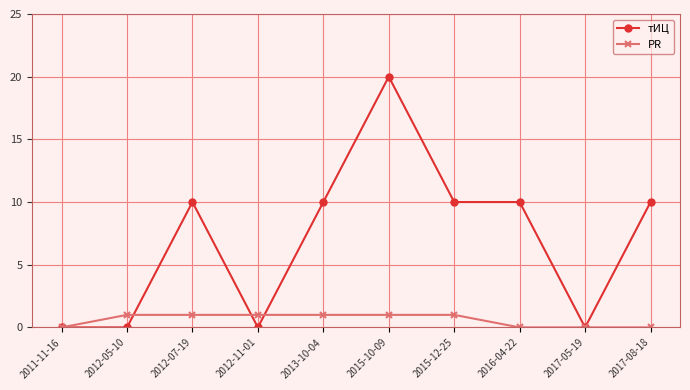

What is the approximate value of PR at 2012-11-01?

1